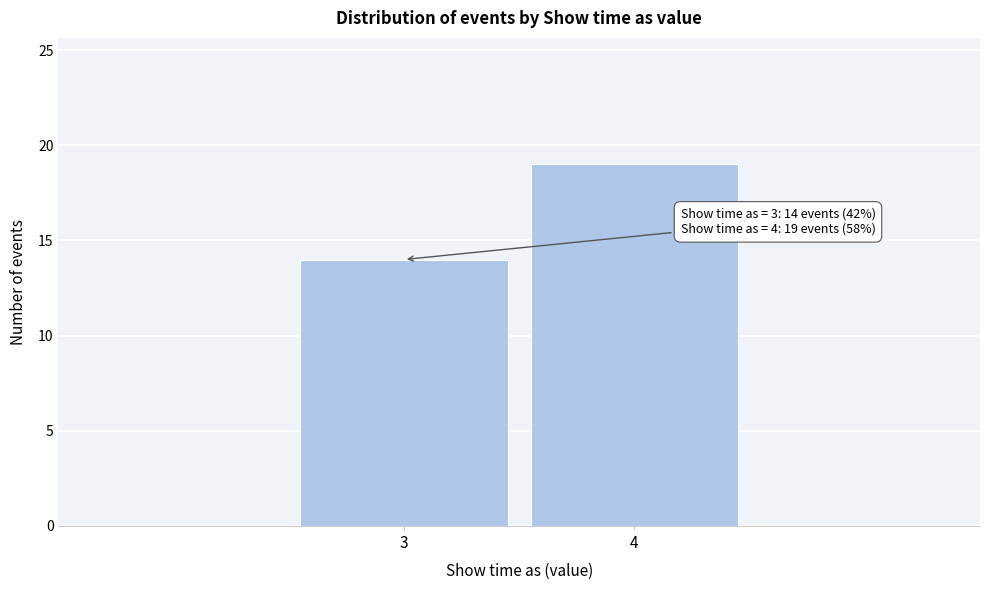

Reading right to left, list all the values displayed in this chart.

19	14